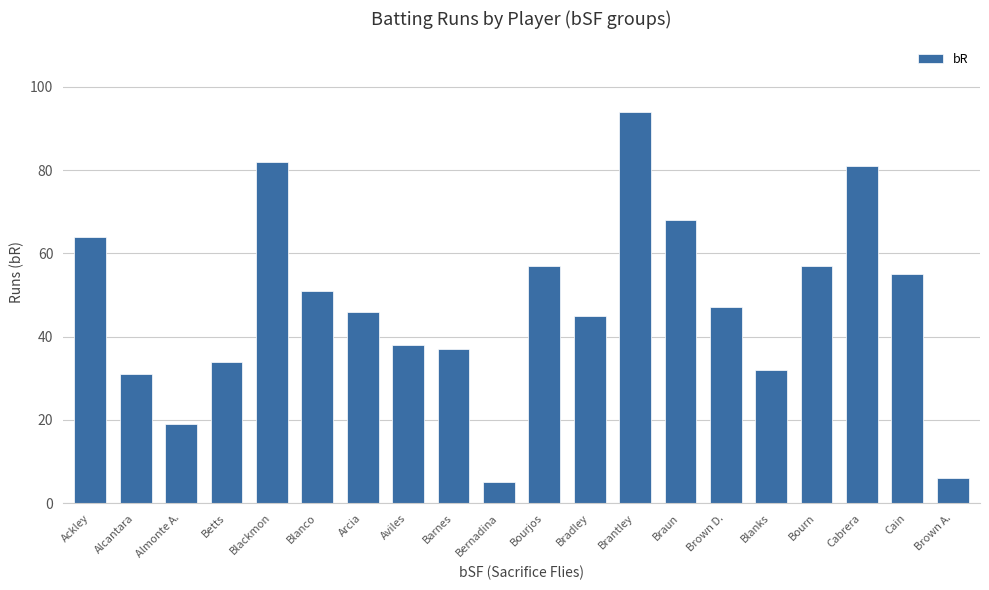

Approximately how many times larger is the value at Ackley compared to Blanks?

2.0